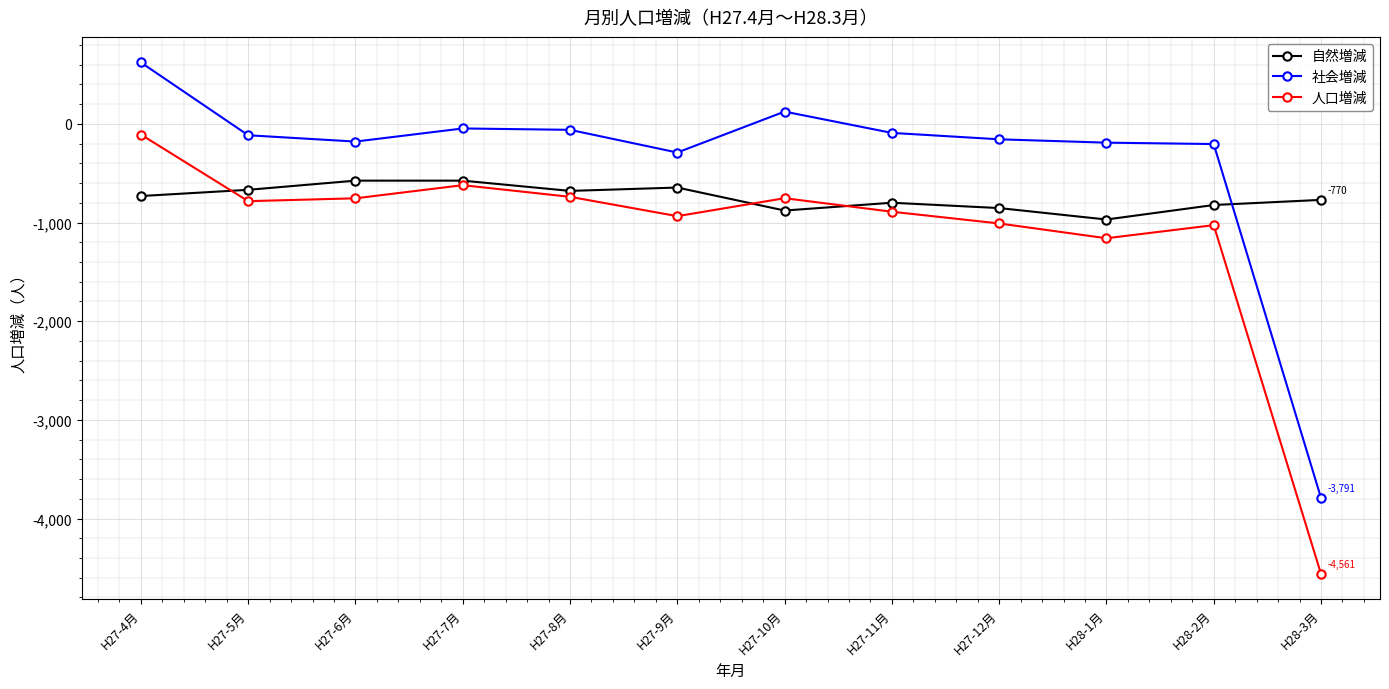

Rank the series at H27-6月 from lowest to highest value.

人口増減, 自然増減, 社会増減